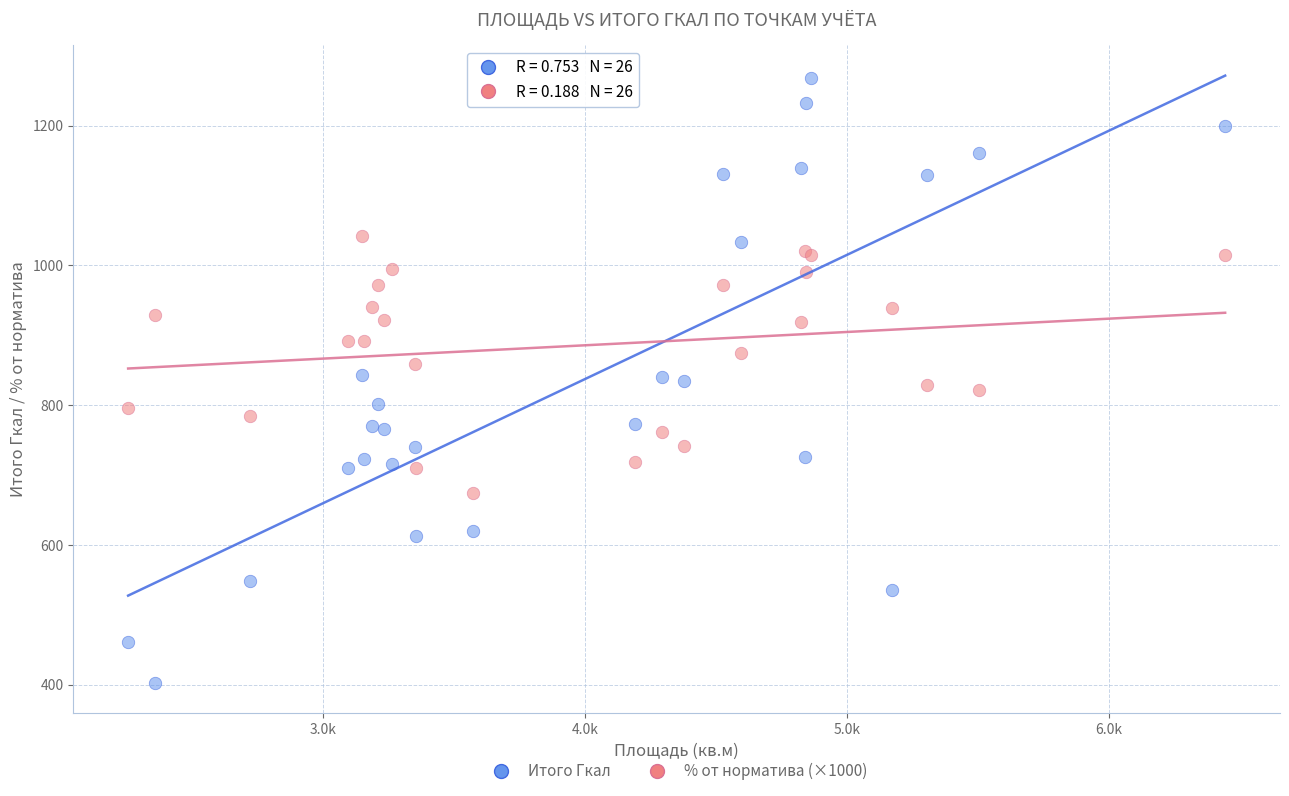

Which series has the widest spread of Y values?

Итого Гкал